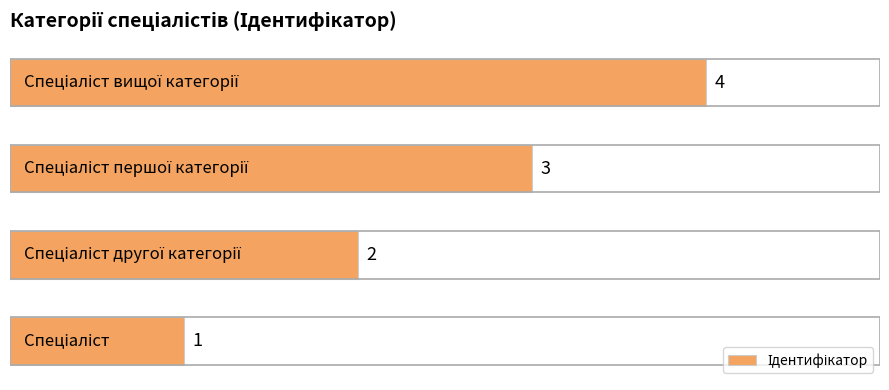

Count the values in the range 2 to 4.

3